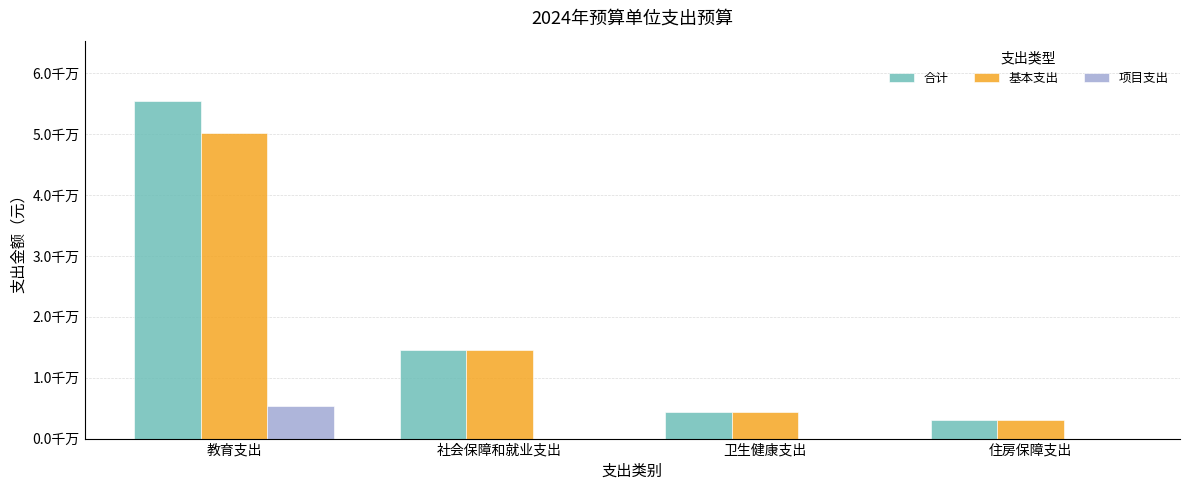

What are all the series names shown in the legend?

合计, 基本支出, 项目支出